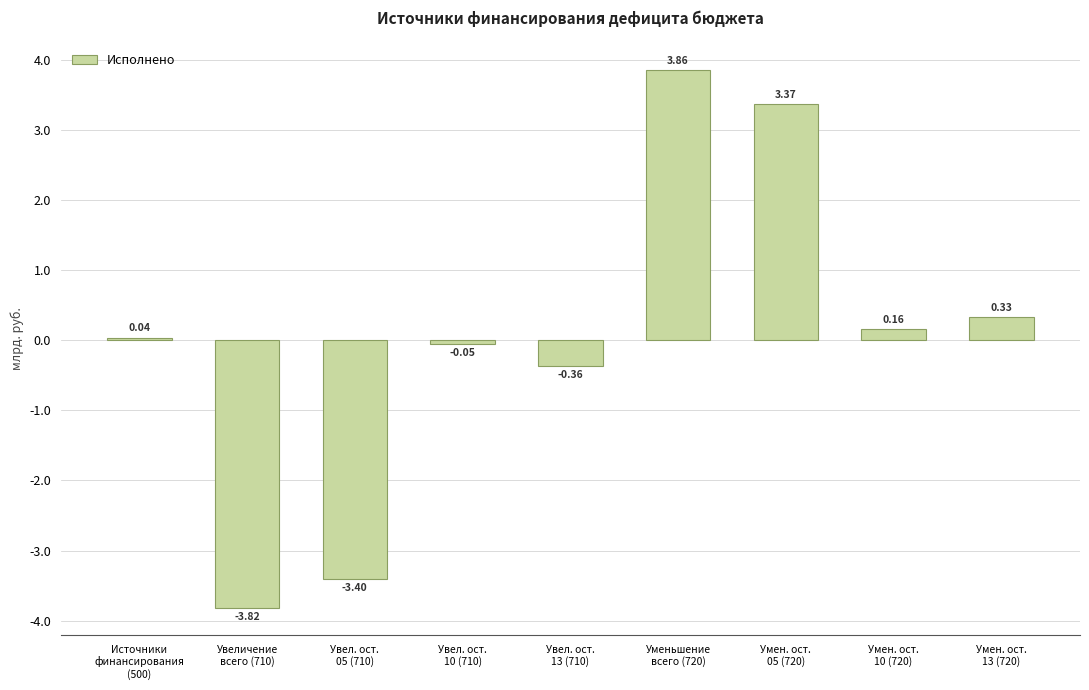

What is the difference between the second highest and minimum values?

7.2